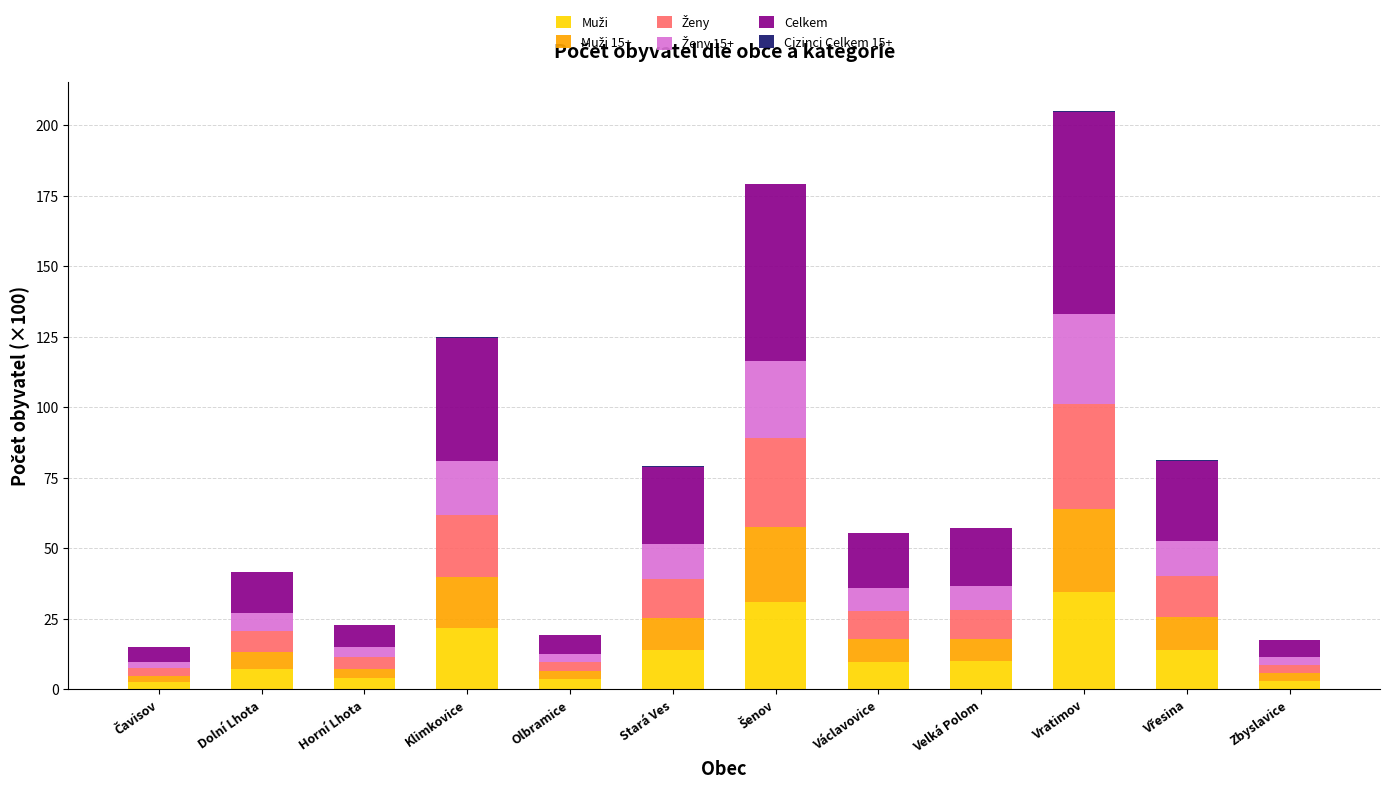

What is the label of the 5th bar from the left?

Olbramice